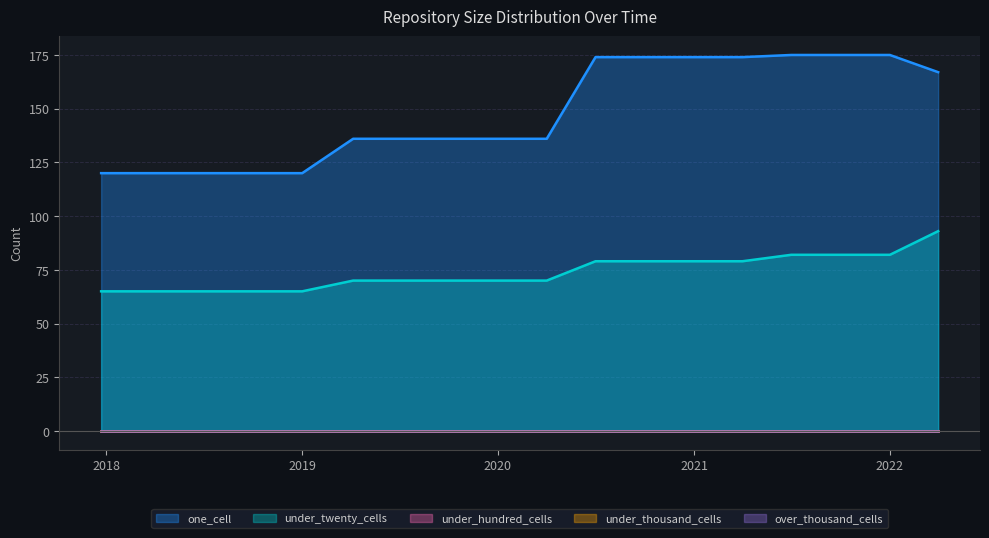

Which series has the widest spread of values?

one_cell